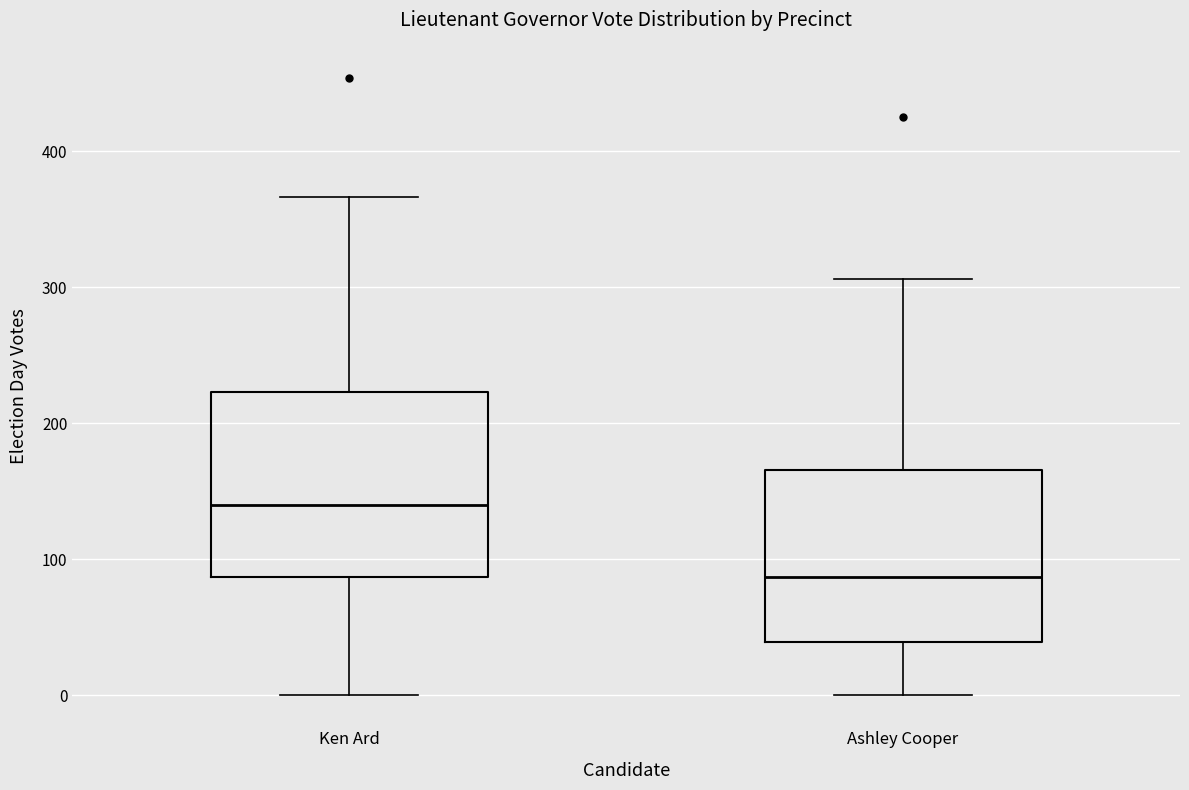

Reading left to right, transcribe this box plot: for each box, give where its median line is, the range the box spans, and where its two whiskers end, as read against the y-axis. The values are not printed on the chart, so give them approximately, as read against the axis.

Ken Ard: median 140, box 90 to 220, whiskers 0 to 370
Ashley Cooper: median 90, box 40 to 170, whiskers 0 to 310